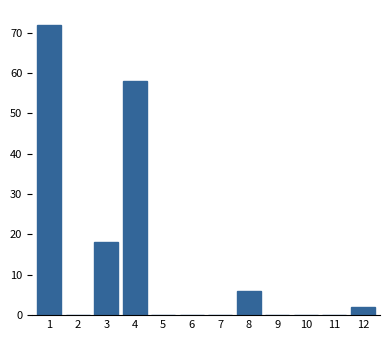

Reading left to right, list all the values displayed in this chart.

1=72	2=0	3=18	4=58	5=0	6=0	7=0	8=6	9=0	10=0	11=0	12=2